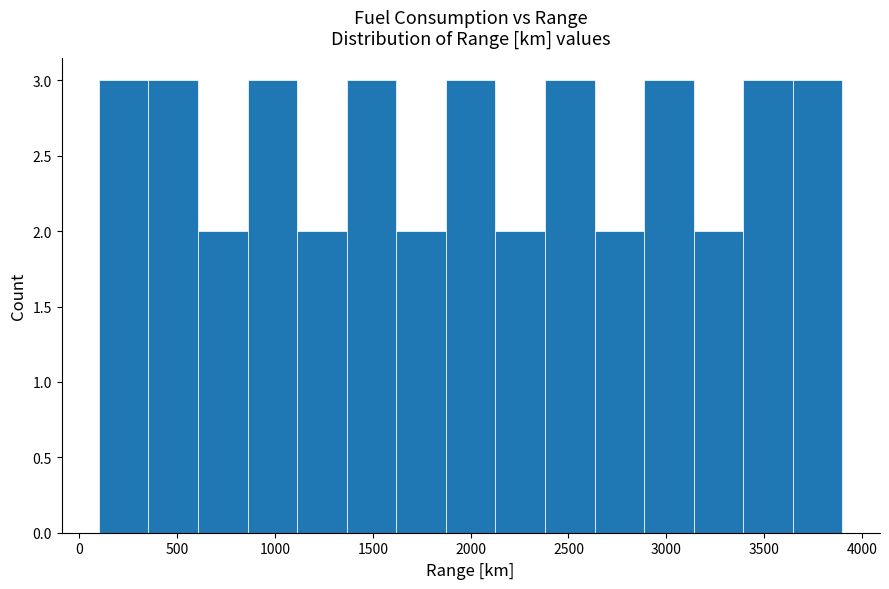

What is the height of the bar covering 3150 to 3400 on the x-axis? Neither the bar edges nor the heights are printed on the chart, so give them approximately, as read against the axes.

2